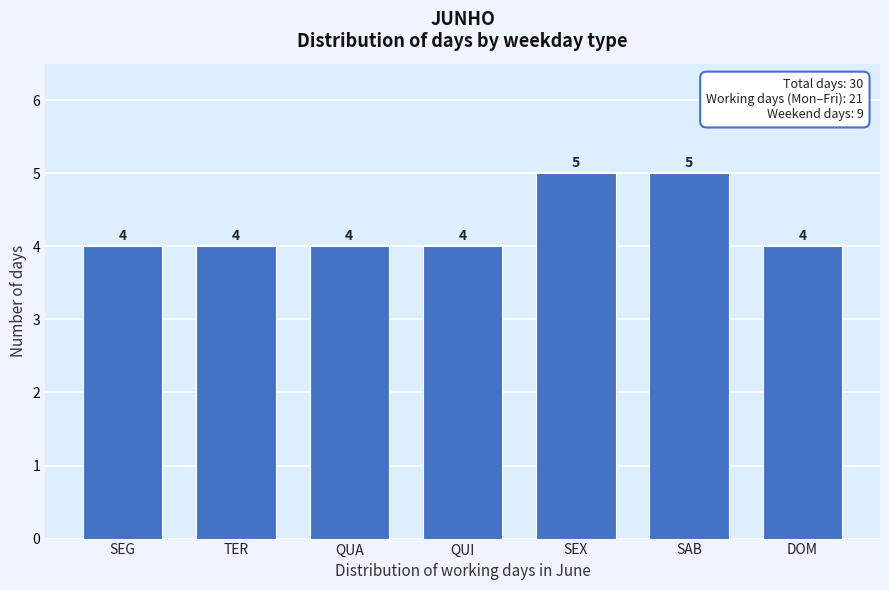

Reading left to right, what are all the values shown in this chart?

SEG=4	TER=4	QUA=4	QUI=4	SEX=5	SAB=5	DOM=4